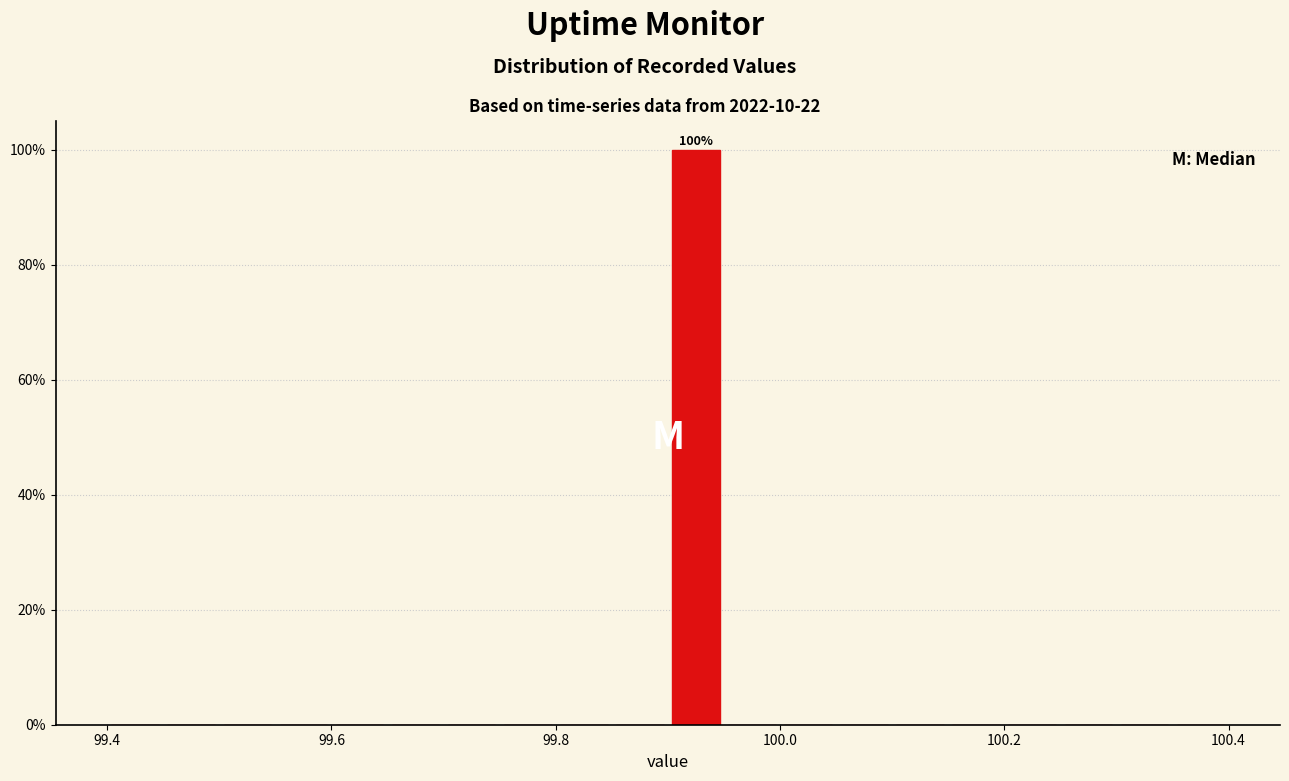

Around what value on the x-axis is the tallest bar? Give the approximate position of its centre, as read against the axis.

99.92